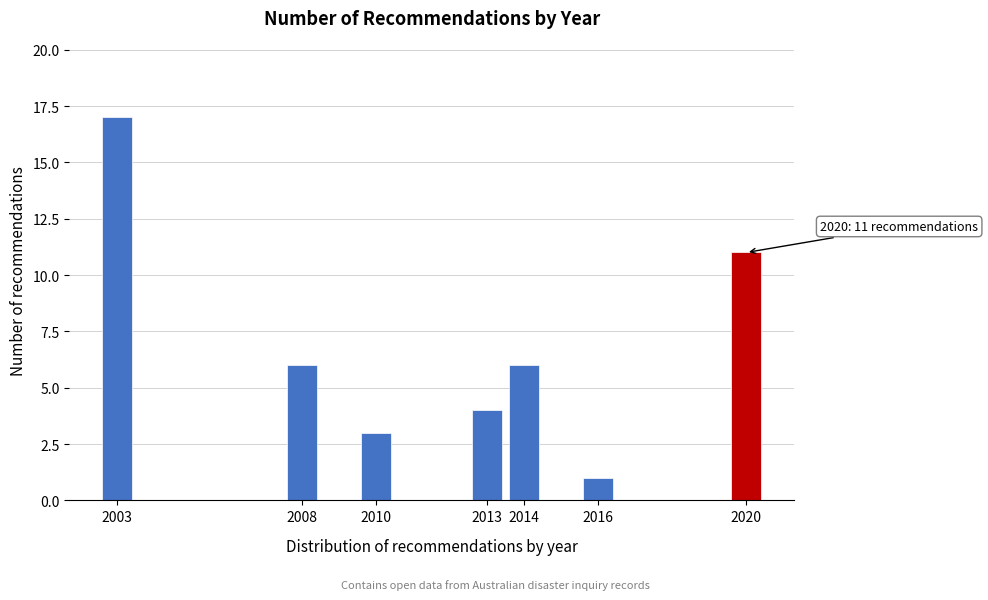

Reading right to left, what are all the values shown in this chart?

11	1	6	4	3	6	17